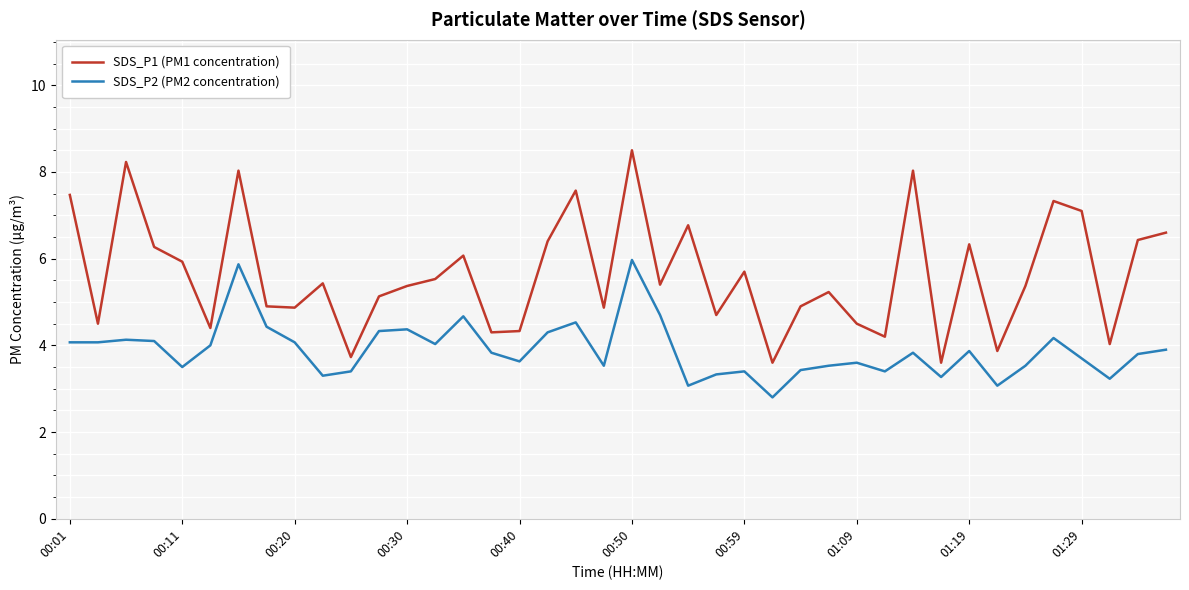

True or false: SDS_P2 (PM2 concentration) and SDS_P1 (PM1 concentration) intersect in this chart.

False